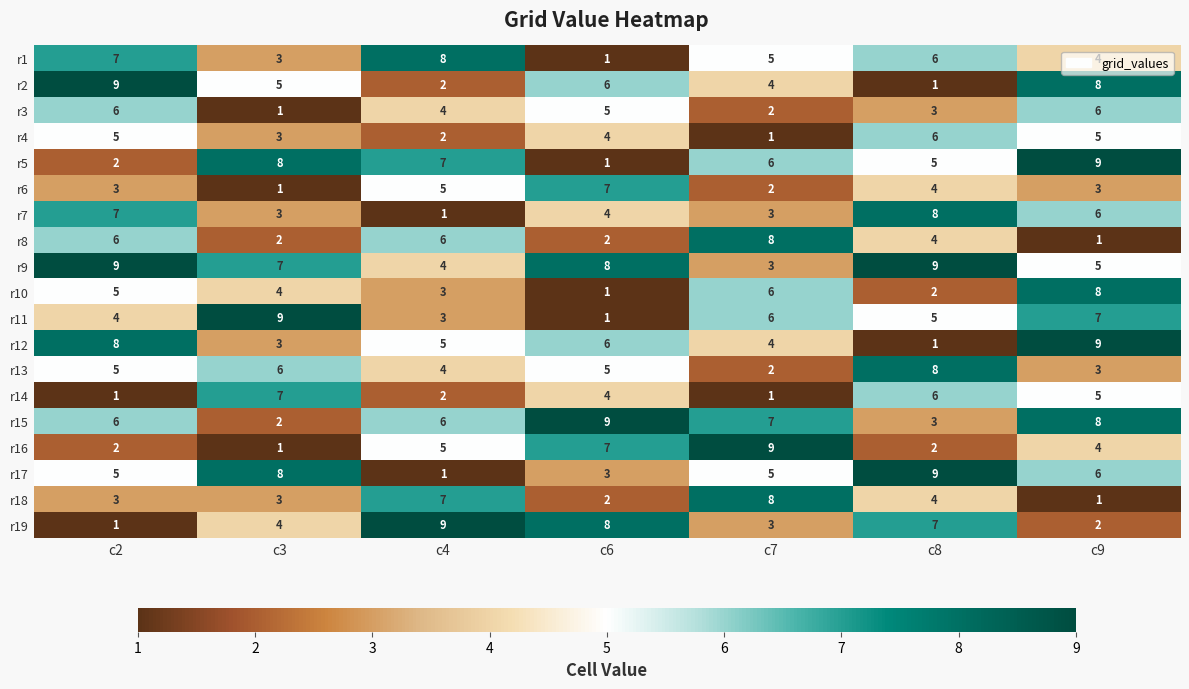

What is the sum of all r15 values?

41